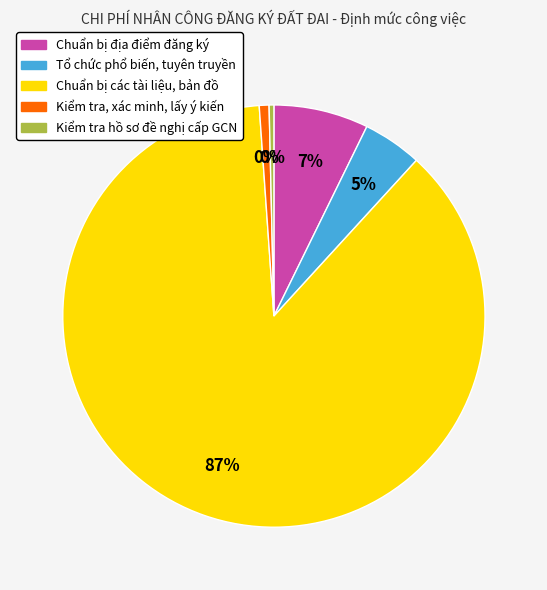

How many slices are in this pie chart?

5